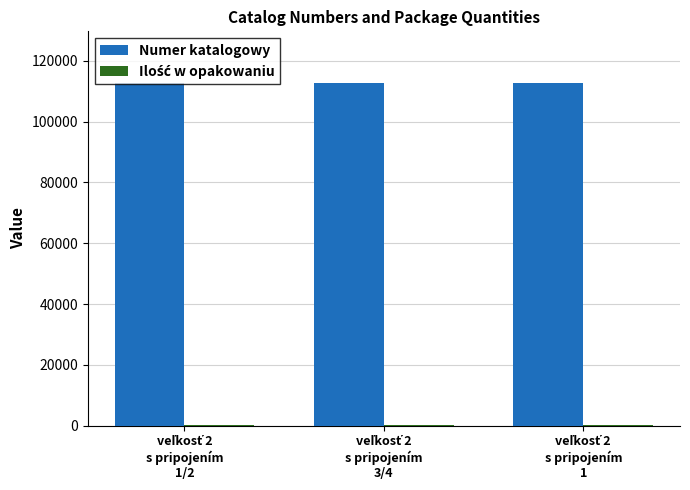

Which series has the largest total across all categories?

Numer katalogowy